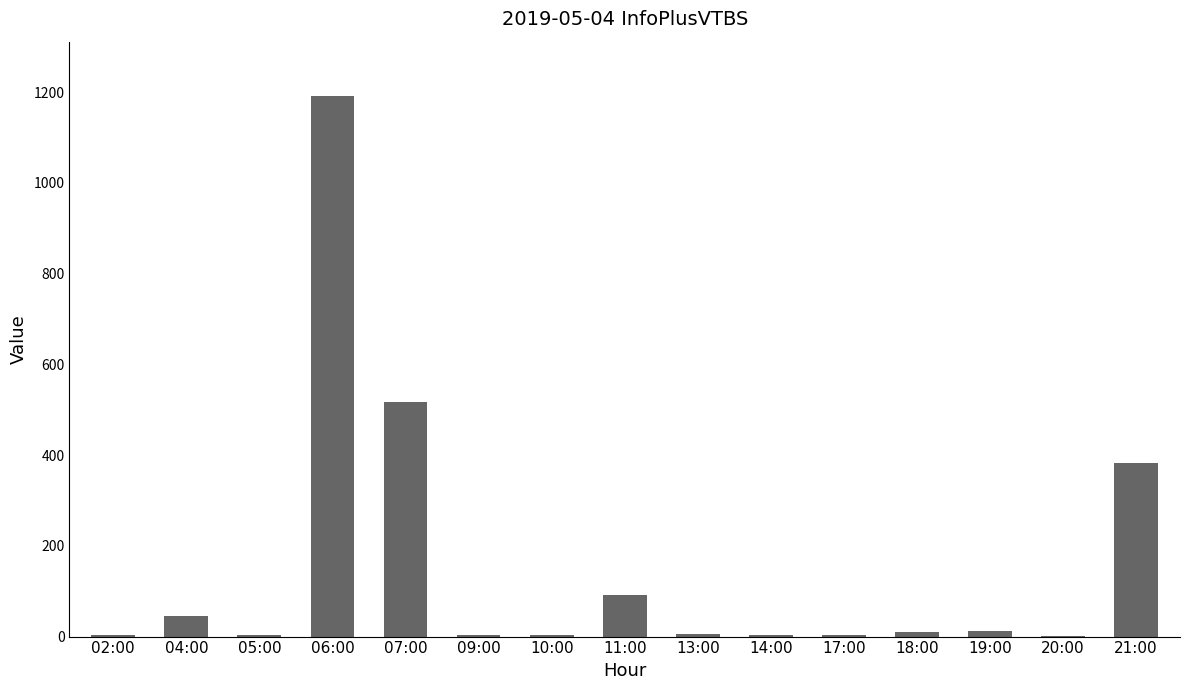

How many distinct data groups are displayed?

1